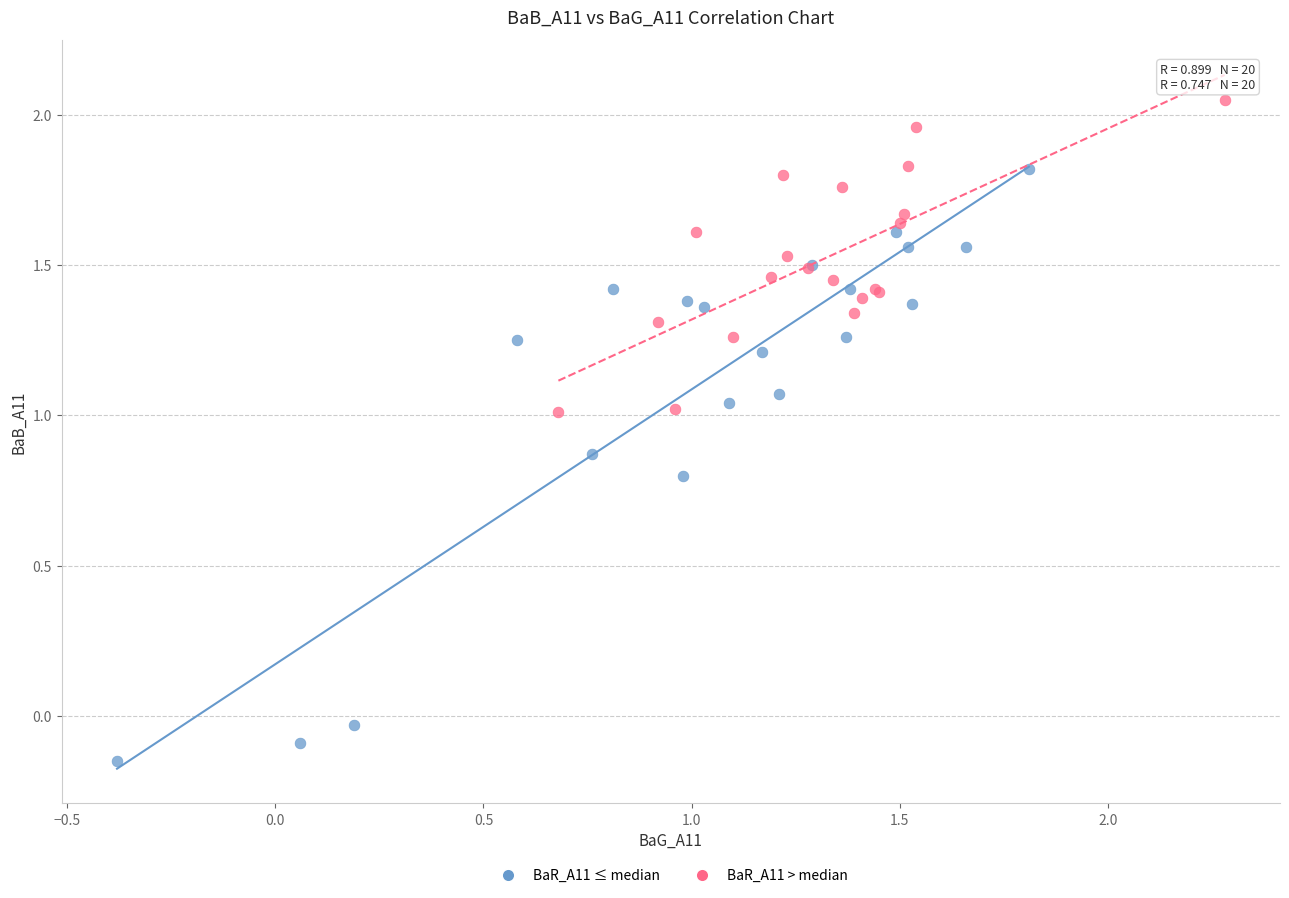

Which series has the largest Y range (max minus min)?

BaR_A11 ≤ median